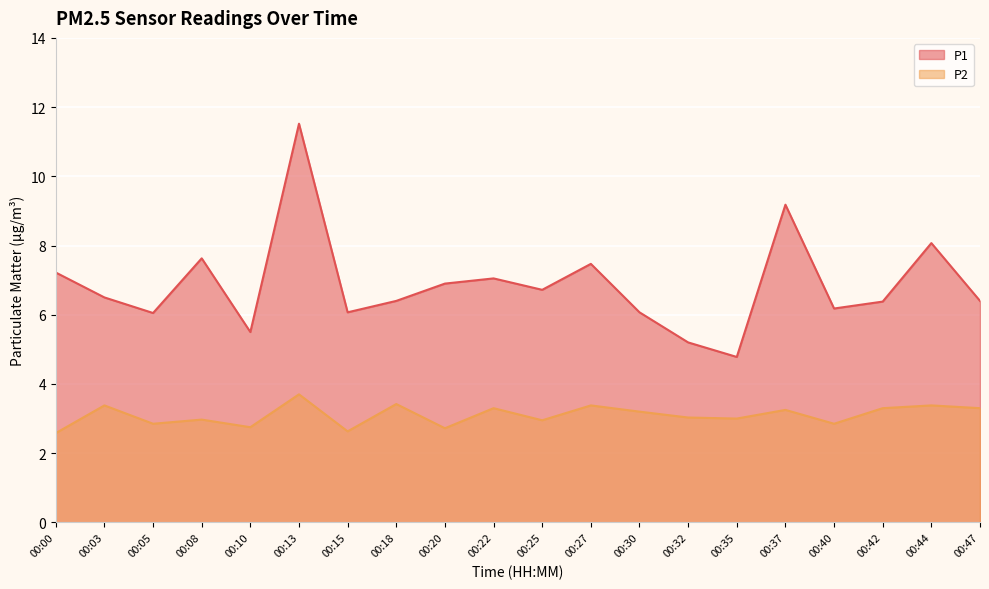

Reading right to left, list all the values displayed in this chart.

P1: 00:47=6.4	00:44=8.1	00:42=6.4	00:40=6.2	00:37=9.2	00:35=4.8	00:32=5.2	00:30=6.1	00:27=7.5	00:25=6.7	00:22=7.0	00:20=6.9	00:18=6.4	00:15=6.1	00:13=11.5	00:10=5.5	00:08=7.6	00:05=6.0	00:03=6.5	00:00=7.2
P2: 00:47=3.3	00:44=3.4	00:42=3.3	00:40=2.9	00:37=3.2	00:35=3.0	00:32=3.0	00:30=3.2	00:27=3.4	00:25=3.0	00:22=3.3	00:20=2.7	00:18=3.4	00:15=2.6	00:13=3.7	00:10=2.8	00:08=3.0	00:05=2.9	00:03=3.4	00:00=2.6